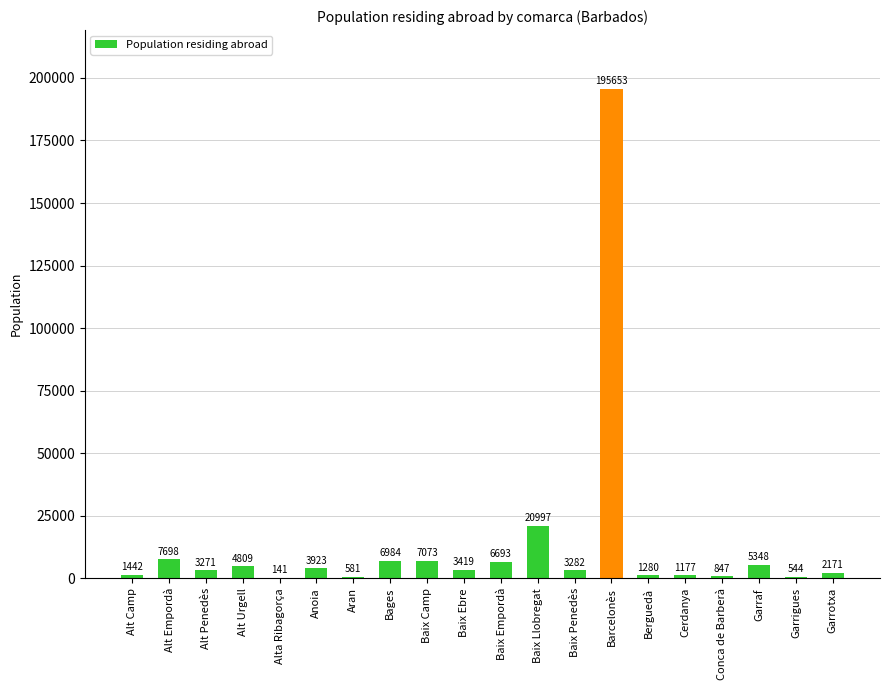

True or false: the data shows 4809 at Alt Urgell.

True